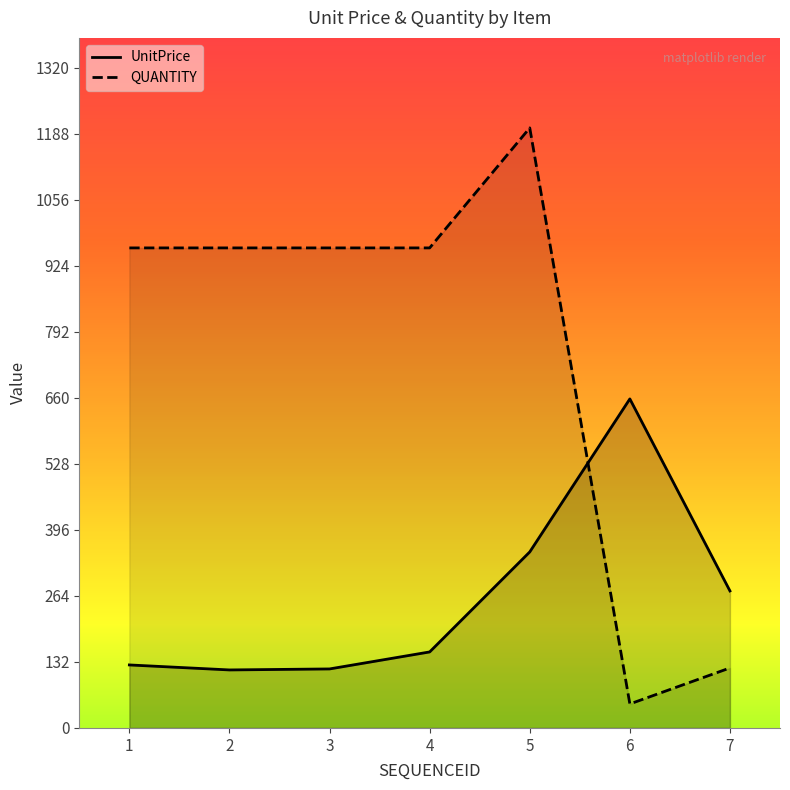

True or false: UnitPrice and QUANTITY intersect in this chart.

True